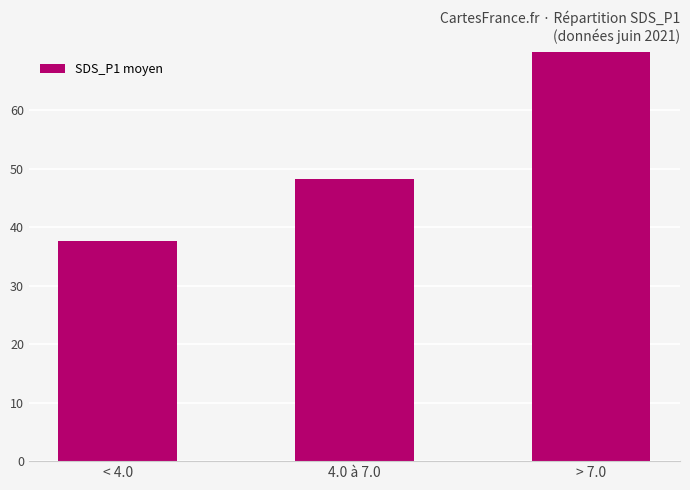

How many bars are there in total?

3